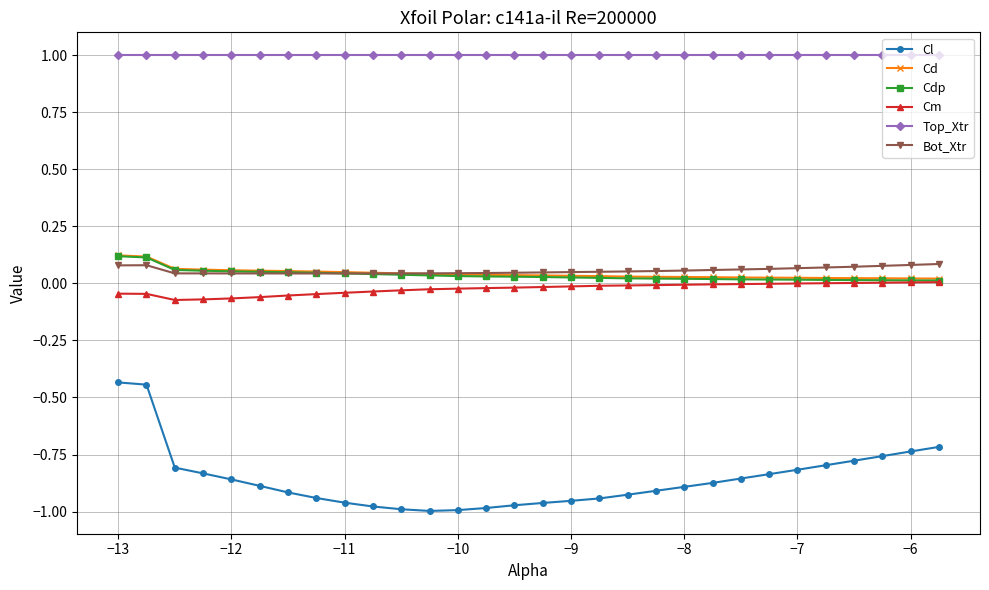

Which series has the largest total across all categories?

Top_Xtr